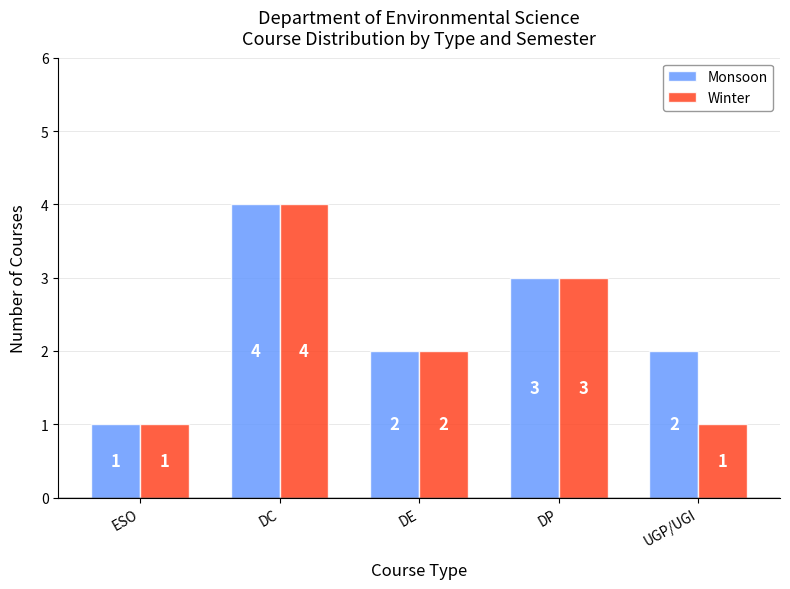

What is the label of the 1st bar from the right?

UGP/UGI